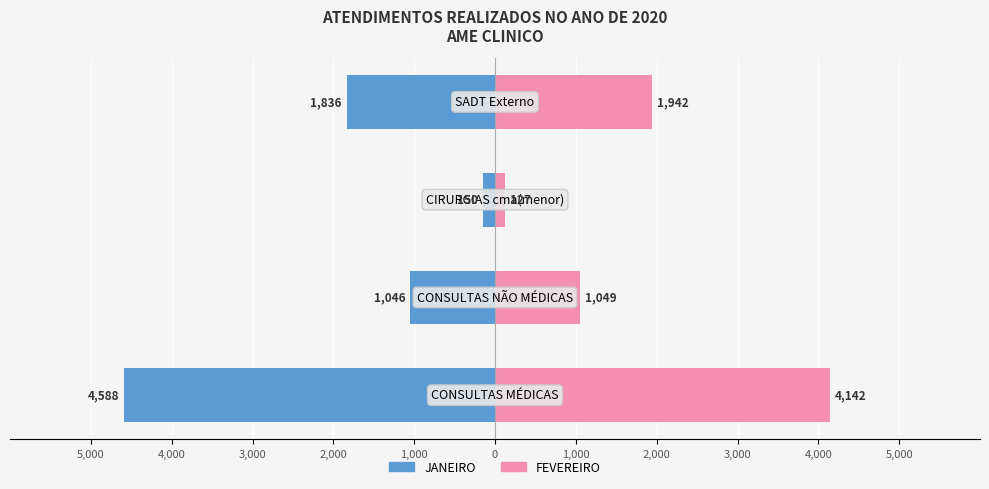

What is the value of the JANEIRO bar at the 4th from the left?

-1836